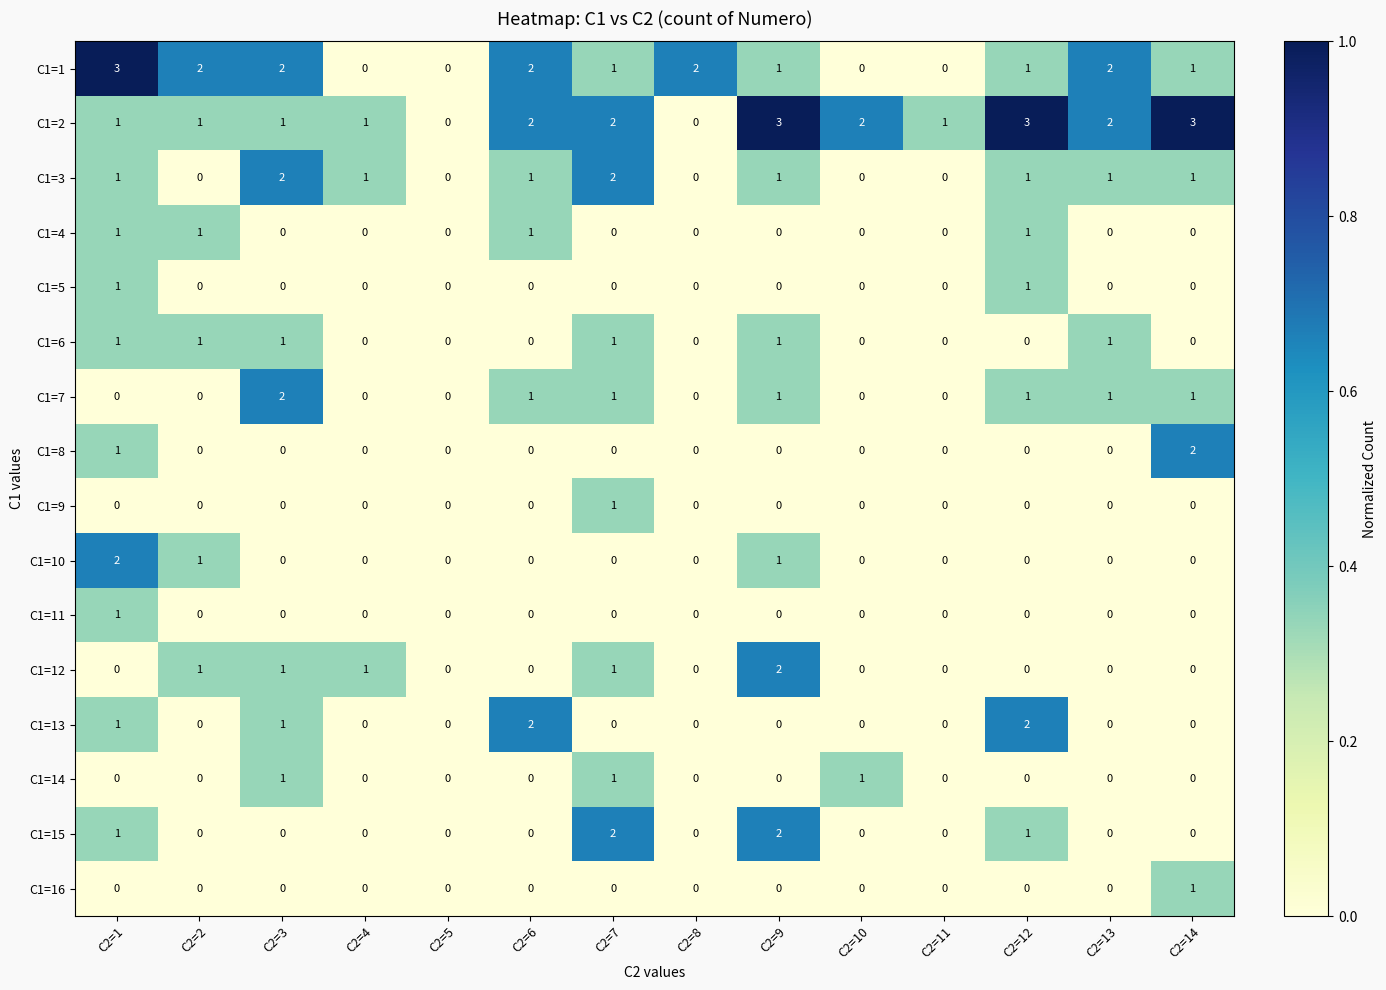

How many C1=9 values are between 0 and 1?

14